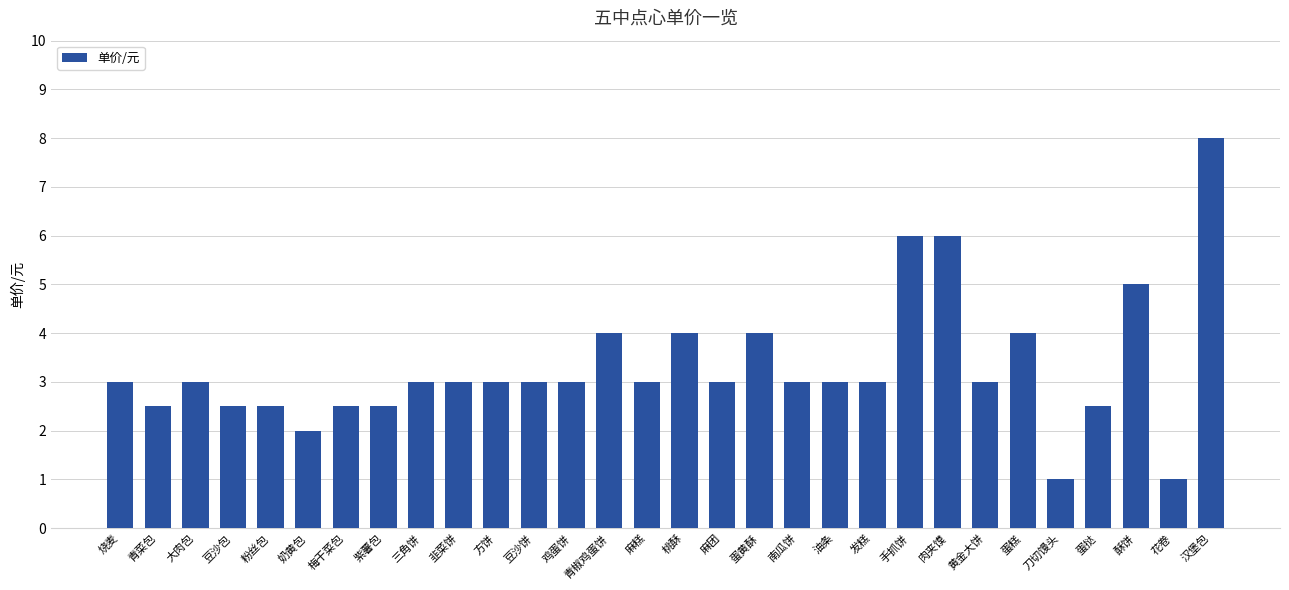

At which category does the chart reach its peak across all series?

汉堡包